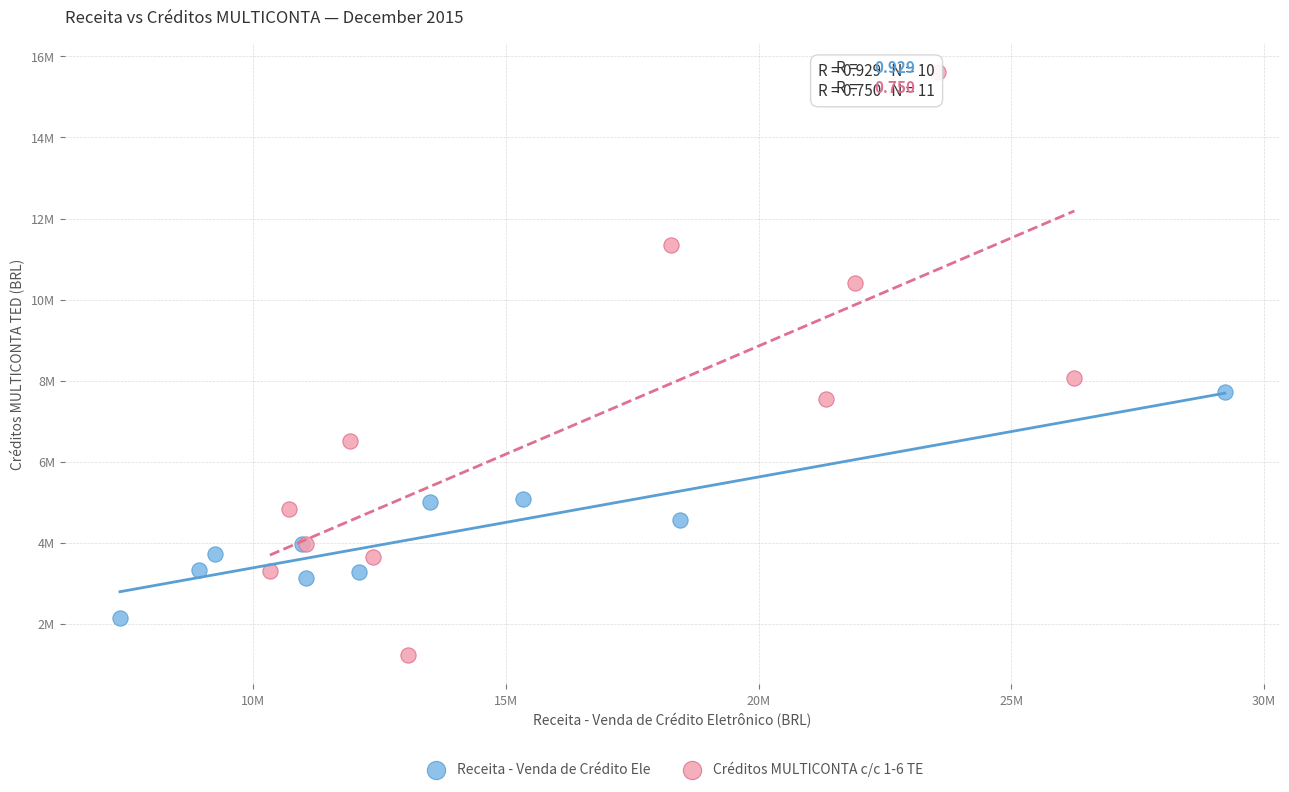

What are all the series names shown in the legend?

Receita - Venda de Crédito Ele, Créditos MULTICONTA c/c 1-6 TE